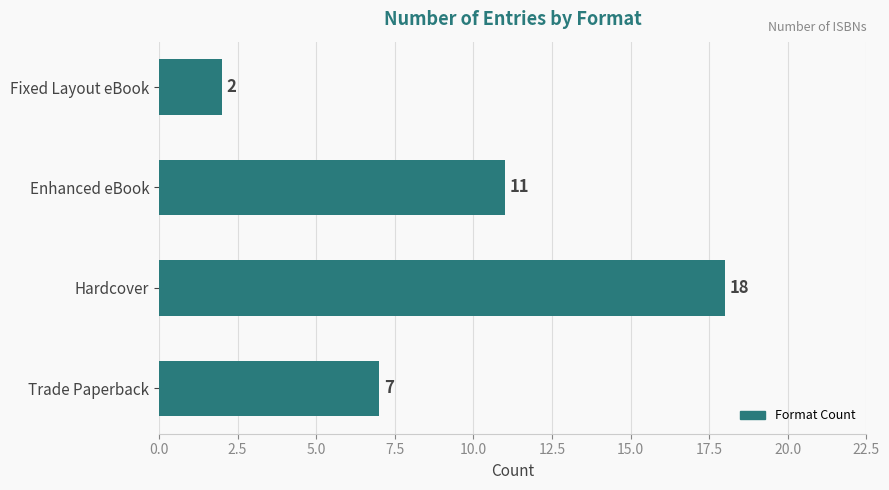

At which category does the chart reach its peak across all series?

Hardcover